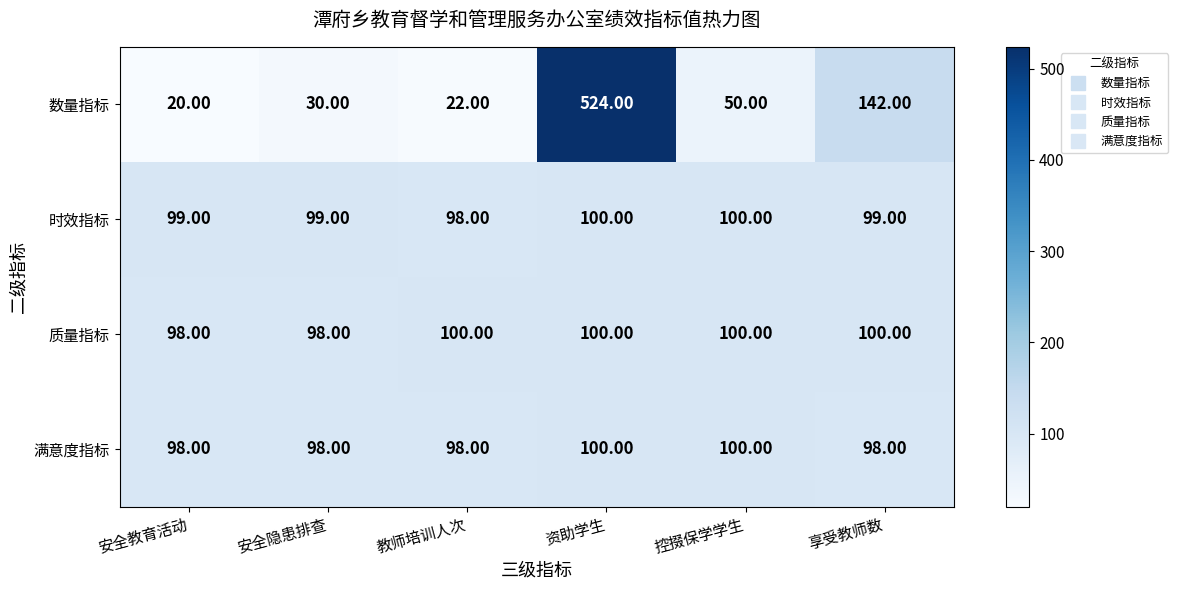

At which category is the sum across all series the highest?

资助学生